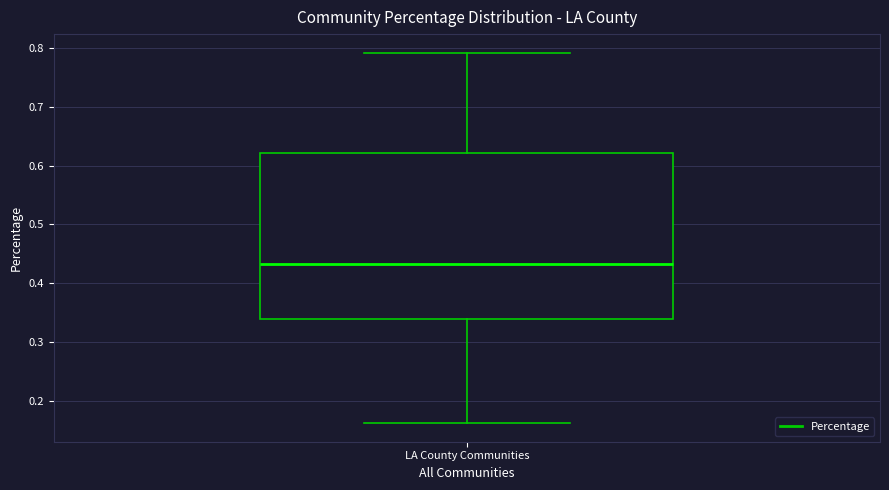

Read this box plot against the y-axis: the position of the median line, the range covered by the box, and the ends of both whiskers. The values are not printed on the chart, so give them approximately, as read against the axis.

median 0.43, box 0.34 to 0.62, whiskers 0.16 to 0.79